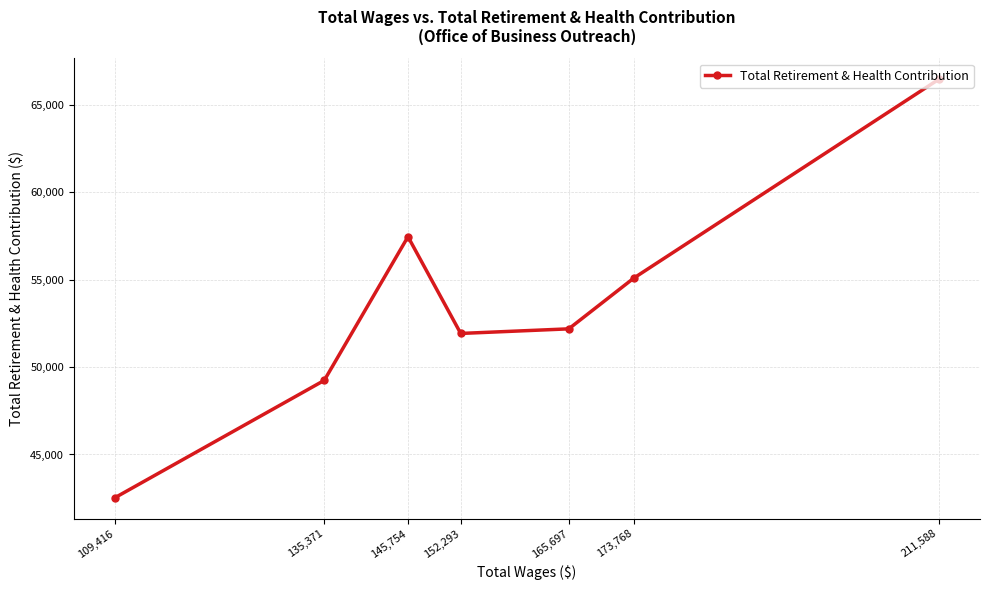

The value at 109,416 is 73256. True or false?

False